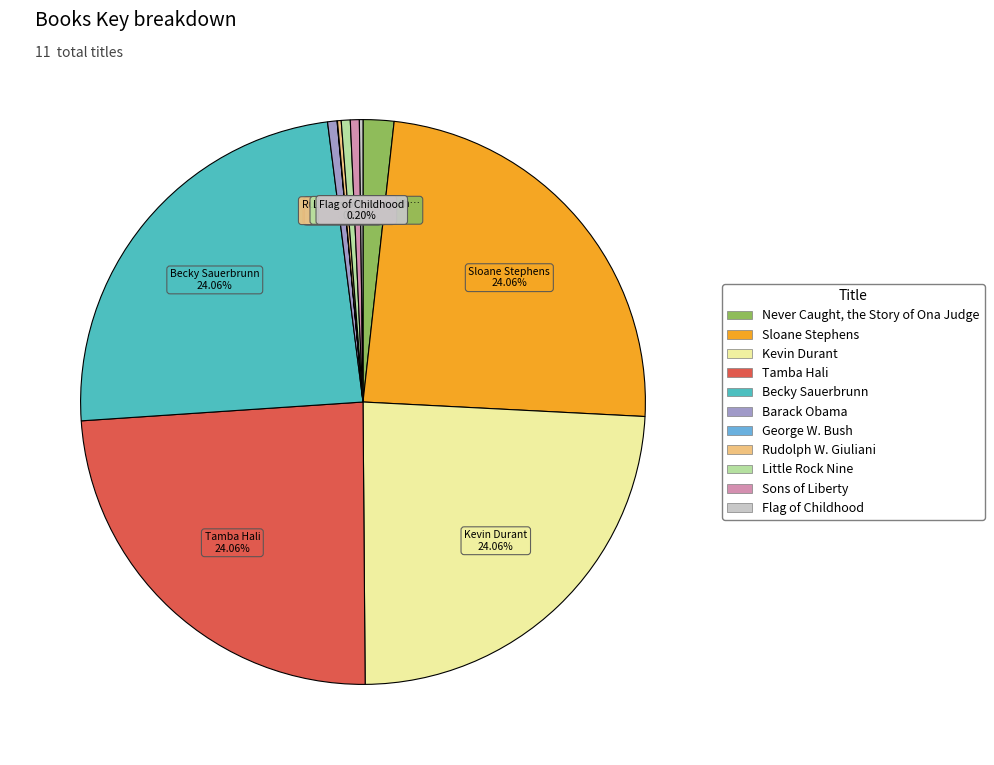

Is Barack Obama the majority of the pie?

No